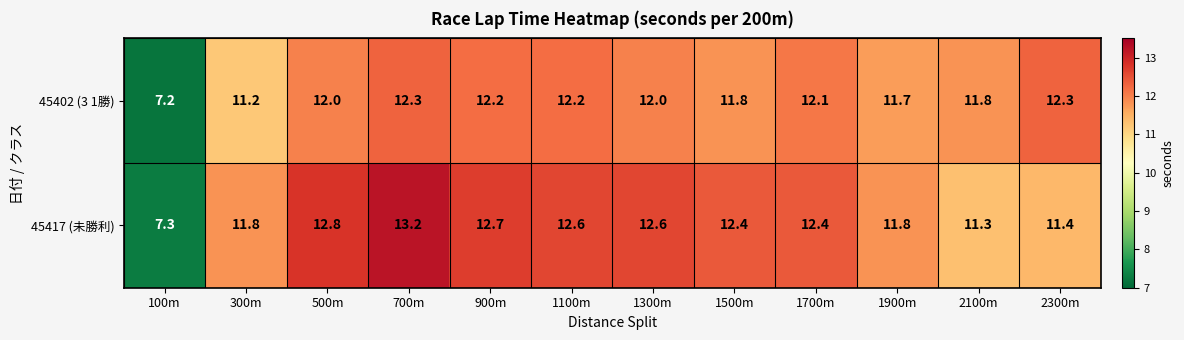

Reading left to right, what are all the values shown in this chart?

45402 (3 1勝): 7.2	11.2	12.0	12.3	12.2	12.2	12.0	11.8	12.1	11.7	11.8	12.3
45417 (未勝利): 7.3	11.8	12.8	13.2	12.7	12.6	12.6	12.4	12.4	11.8	11.3	11.4